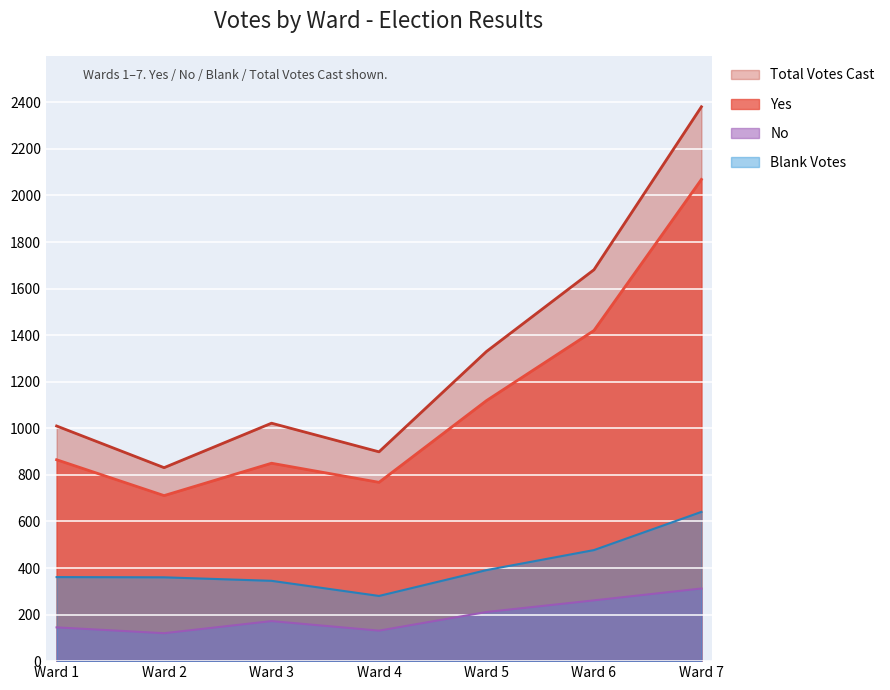

What is the greatest value displayed?

2381